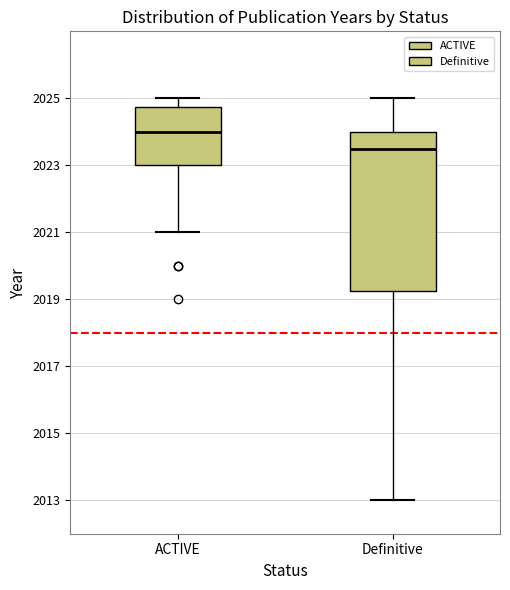

Which box is the tallest, from its lower edge to its upper edge?

Definitive